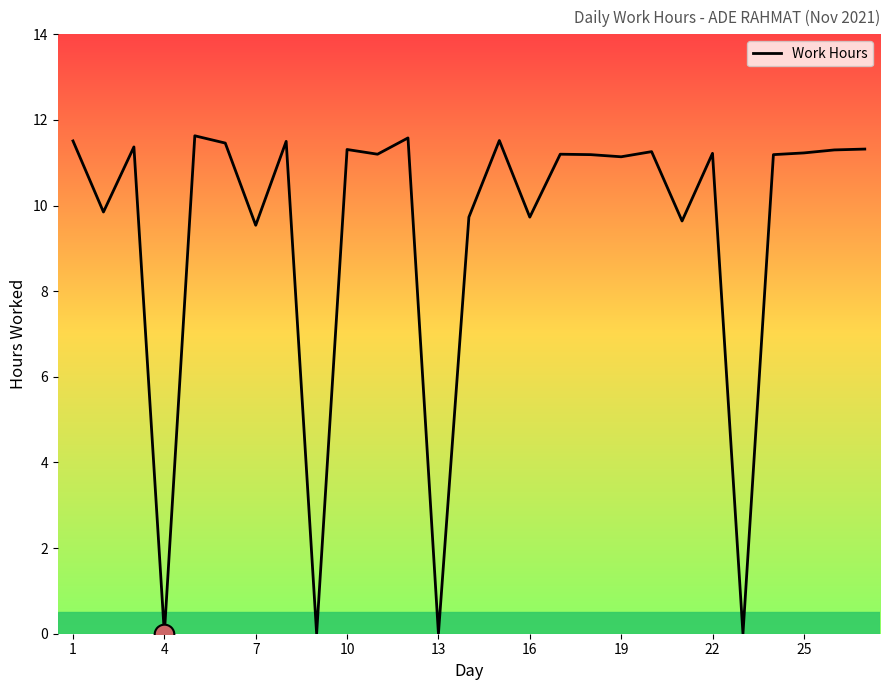

Does the chart have visible grid lines?

No